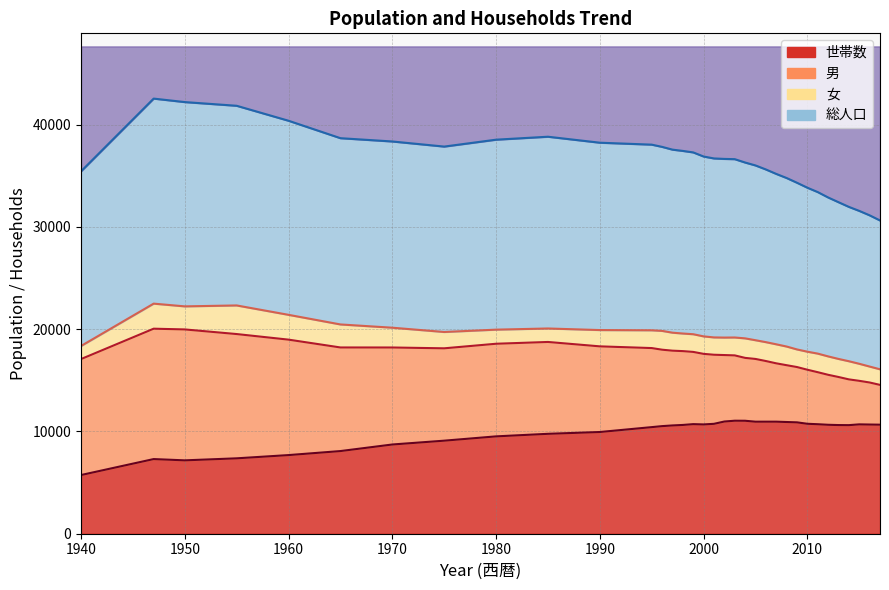

Rank the series at 1940 from highest to lowest value.

総人口, 女, 男, 世帯数